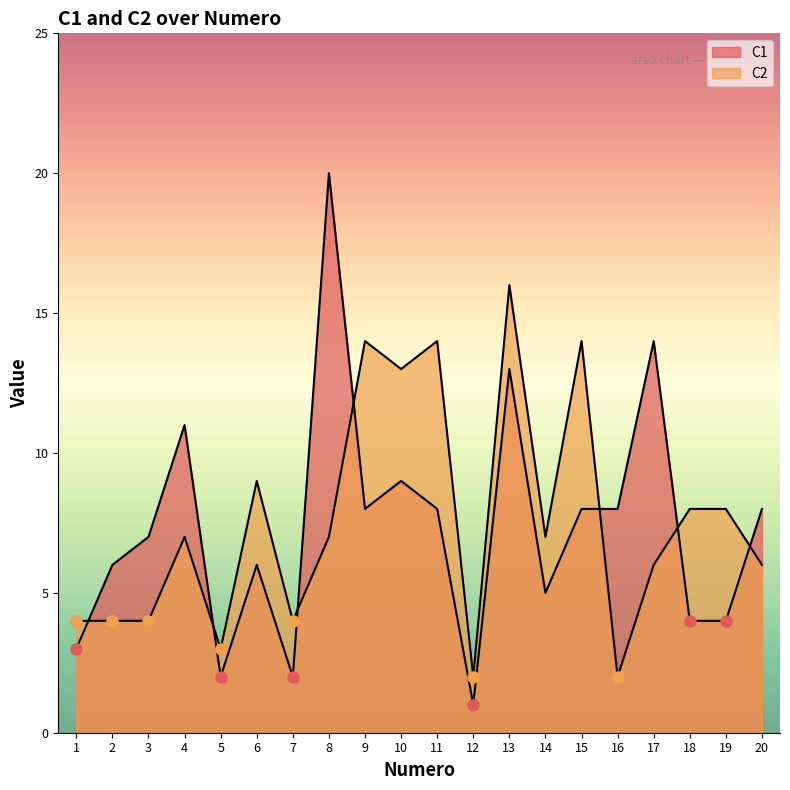

What is the average value of the C1 series?

7